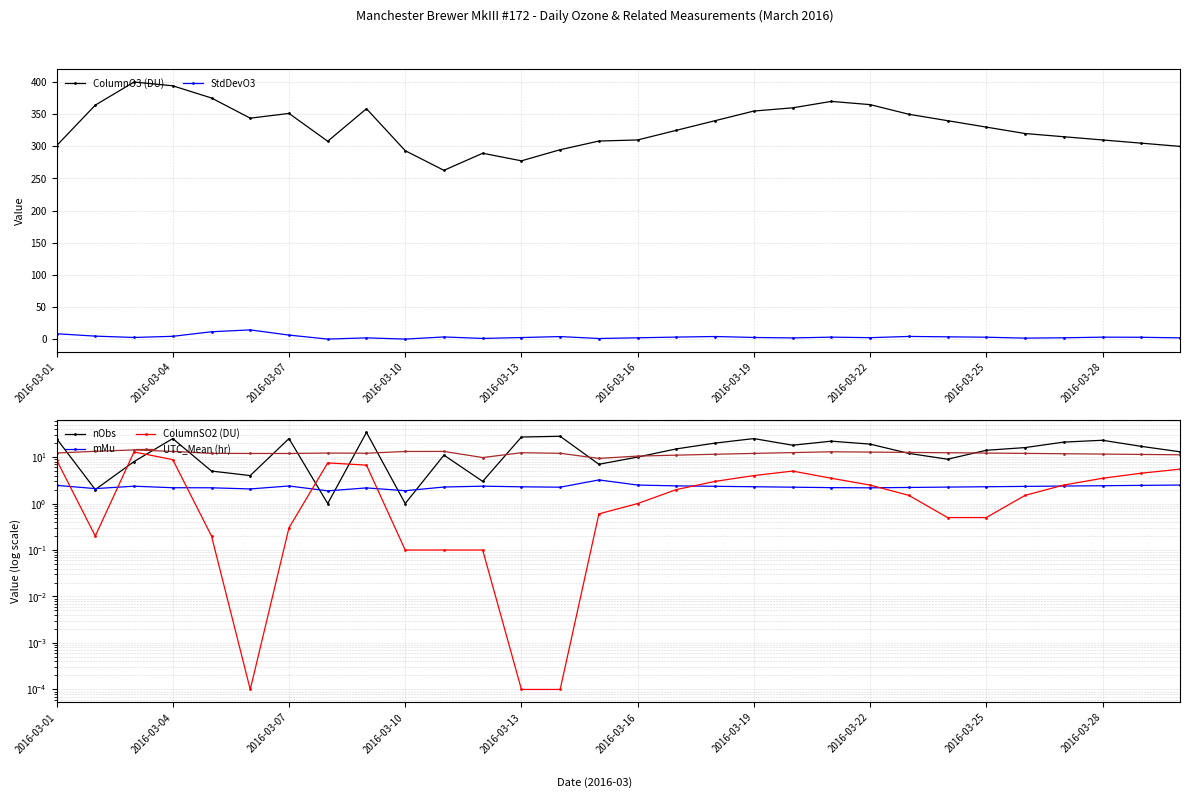

True or false: StdDevO3 has more than 2 interior local peaks.

True